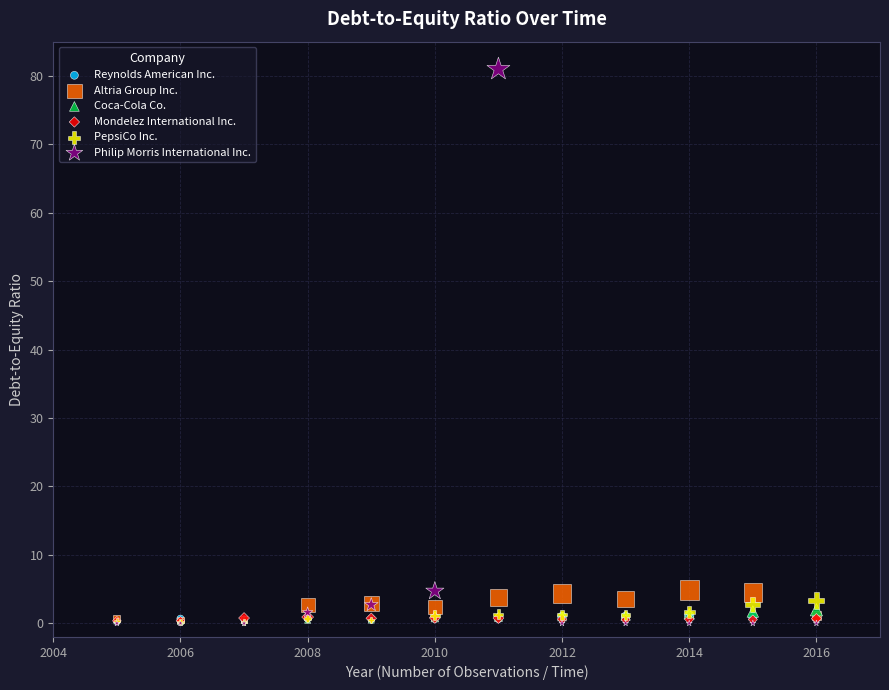

What are all the series names shown in the legend?

Reynolds American Inc., Altria Group Inc., Coca-Cola Co., Mondelez International Inc., PepsiCo Inc., Philip Morris International Inc.